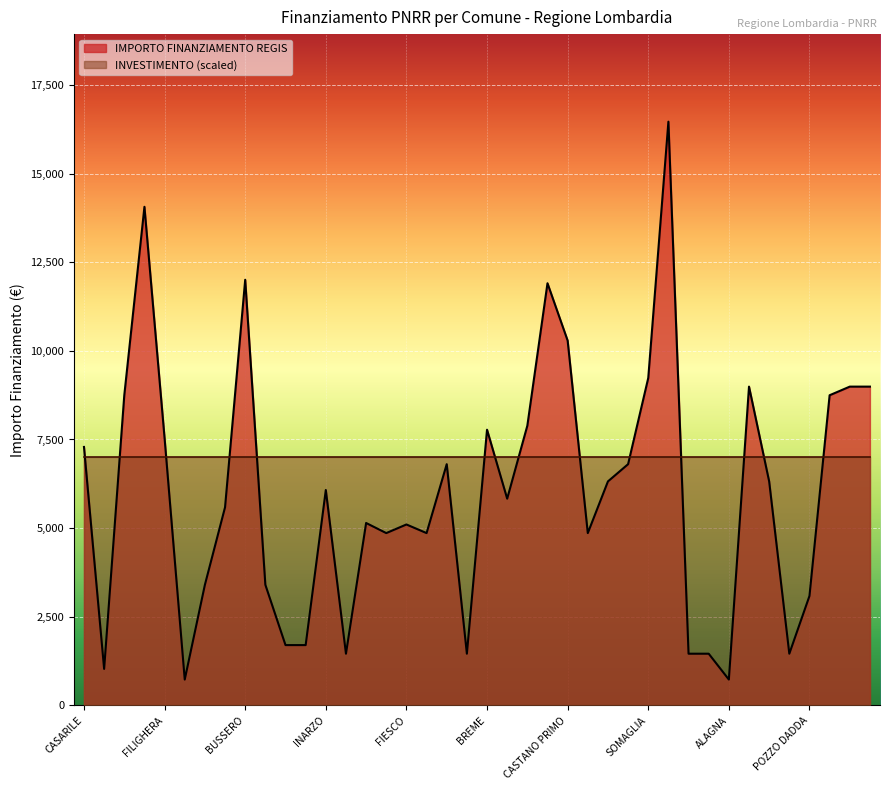

What is the difference between the maximum and minimum values?

15735